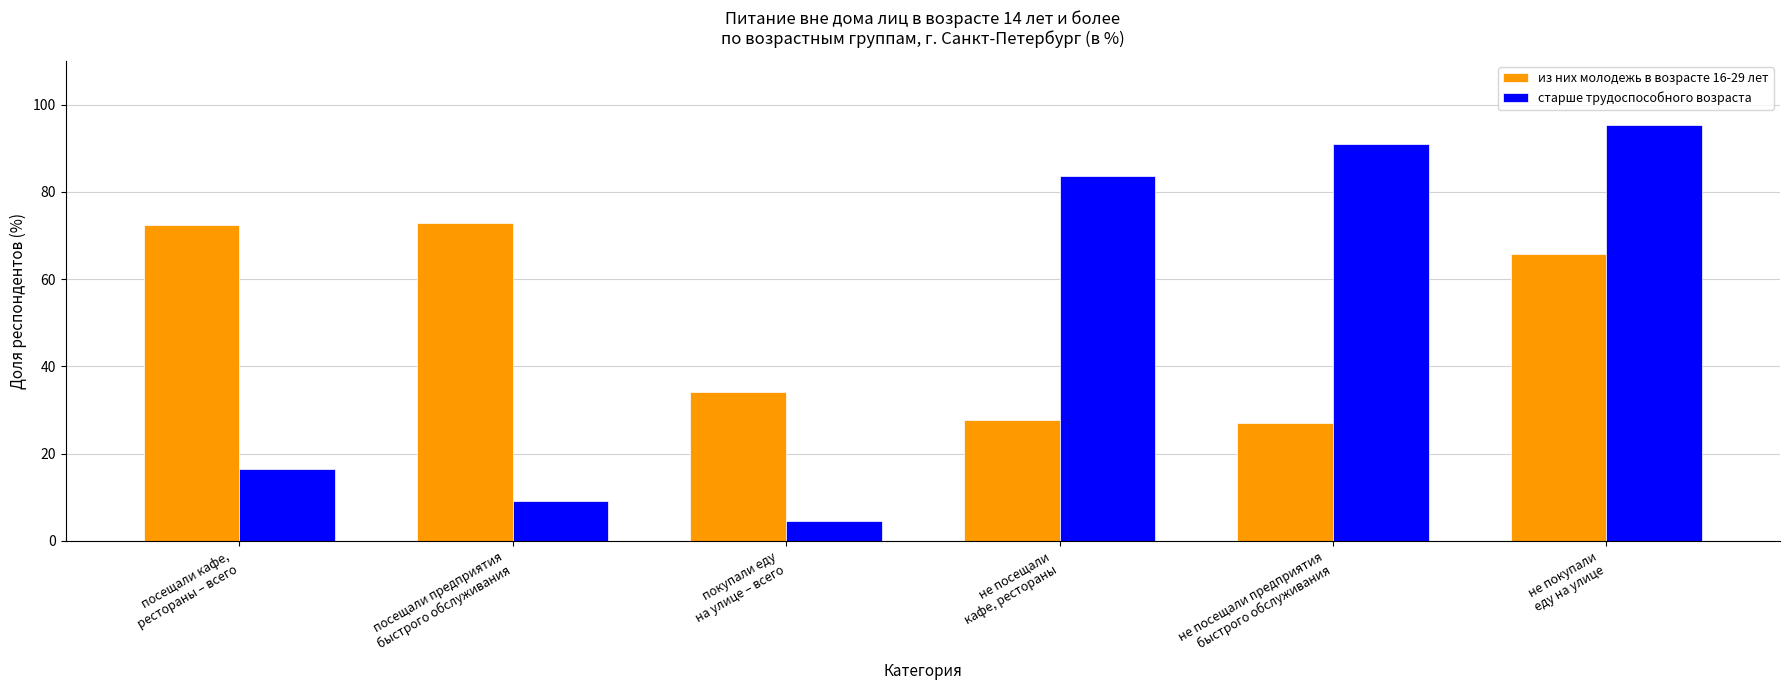

What is the label of the 2nd bar from the right?

не посещали предприятия
быстрого обслуживания